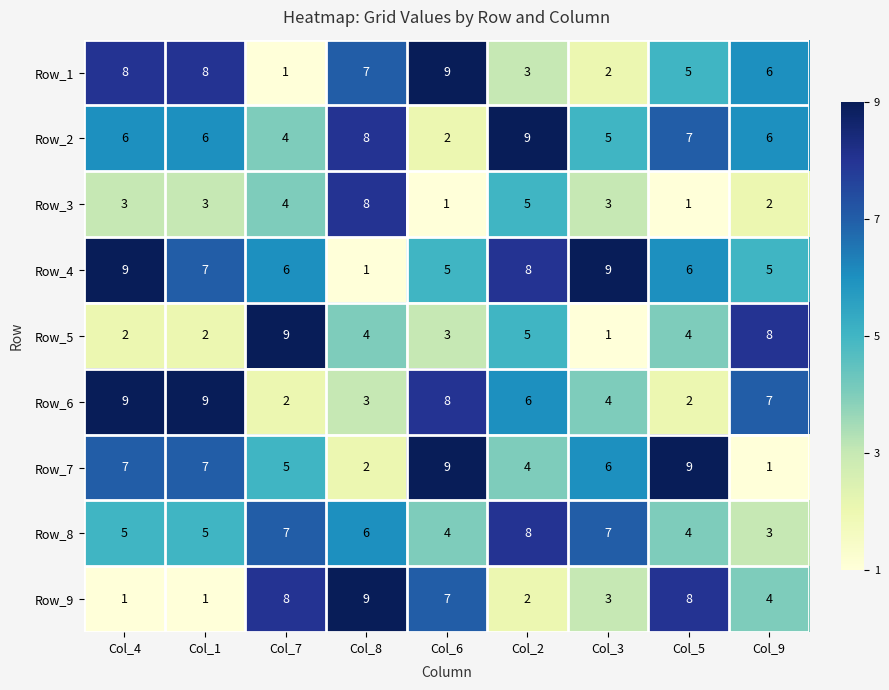

What is the total value across all series at Col_5?

46